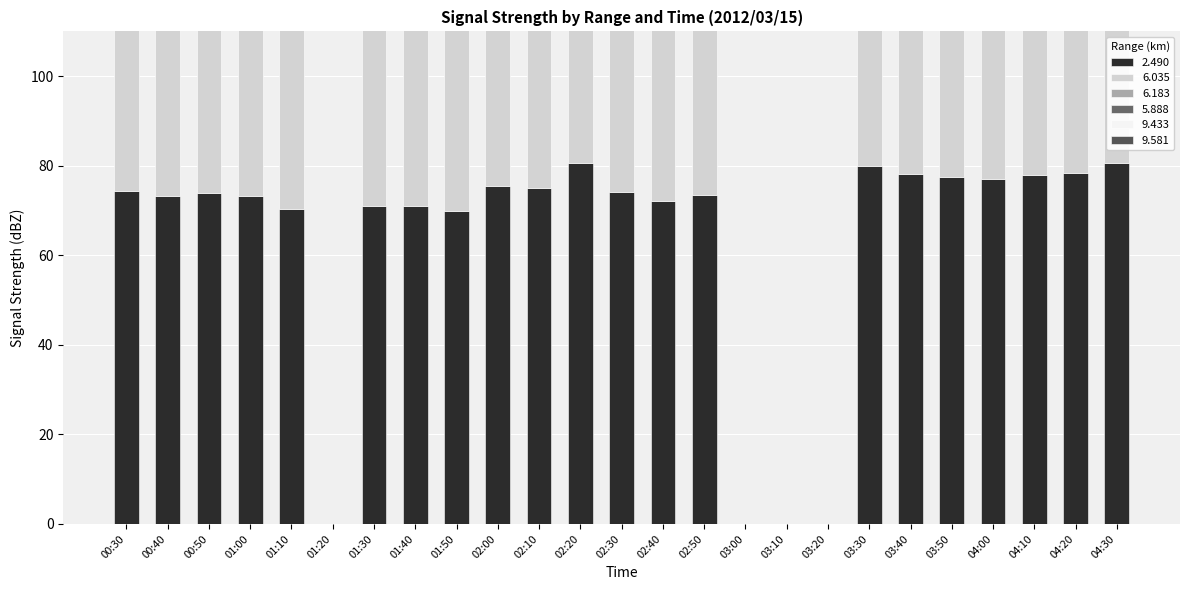

At which label does 5.888 first exceed 45?

00:40